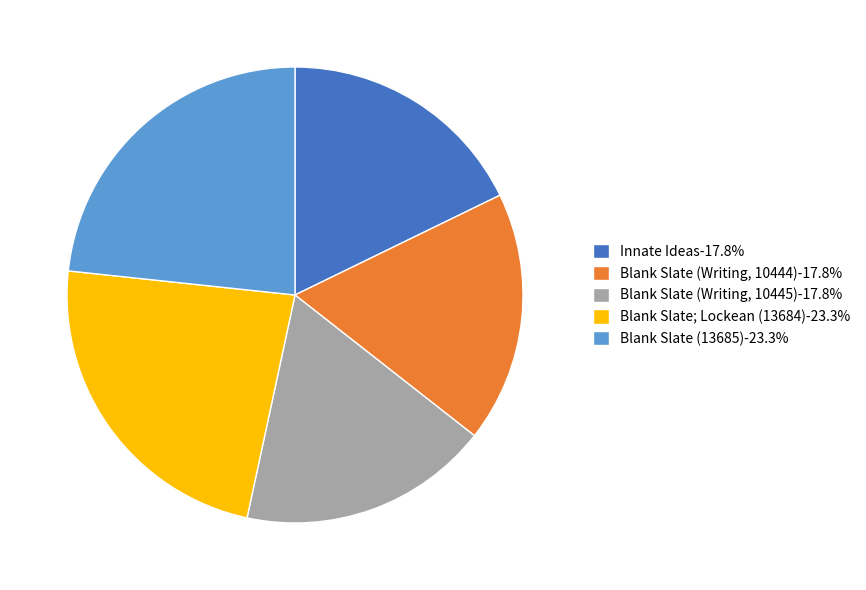

How many slices are in this pie chart?

5